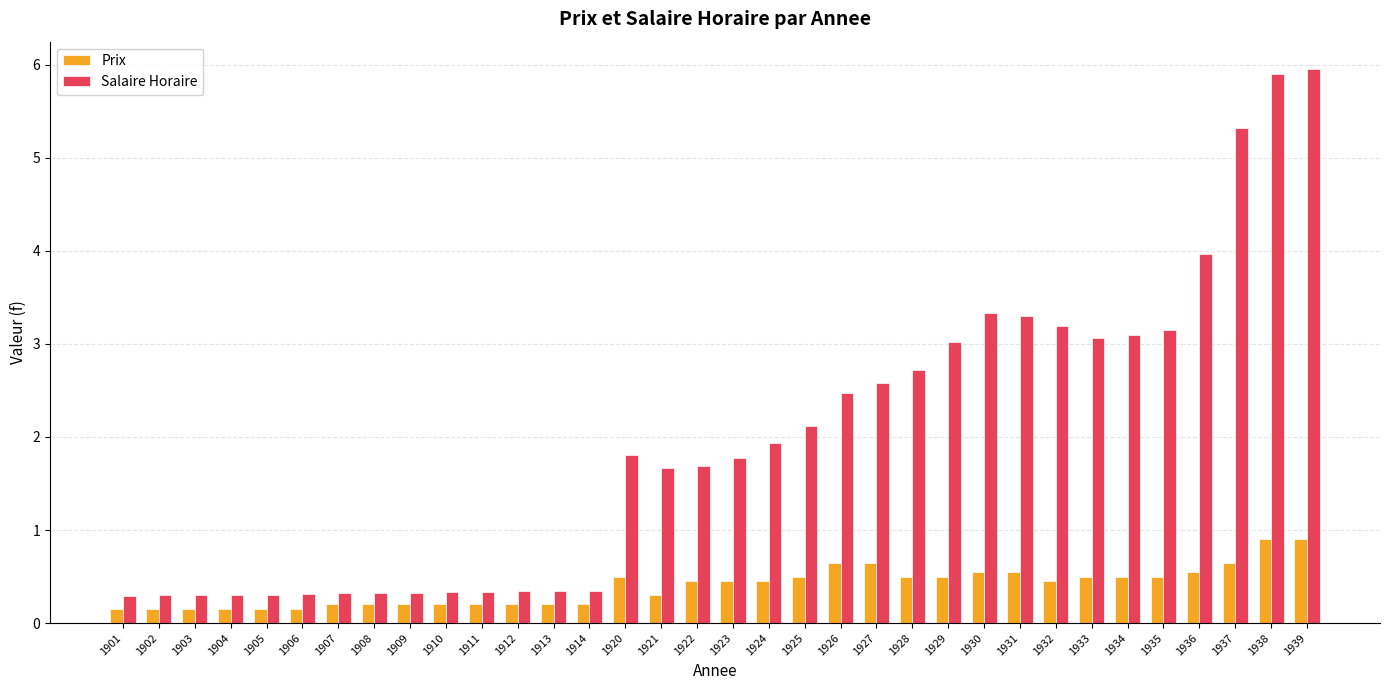

How many Prix values are between 0 and 1?

34